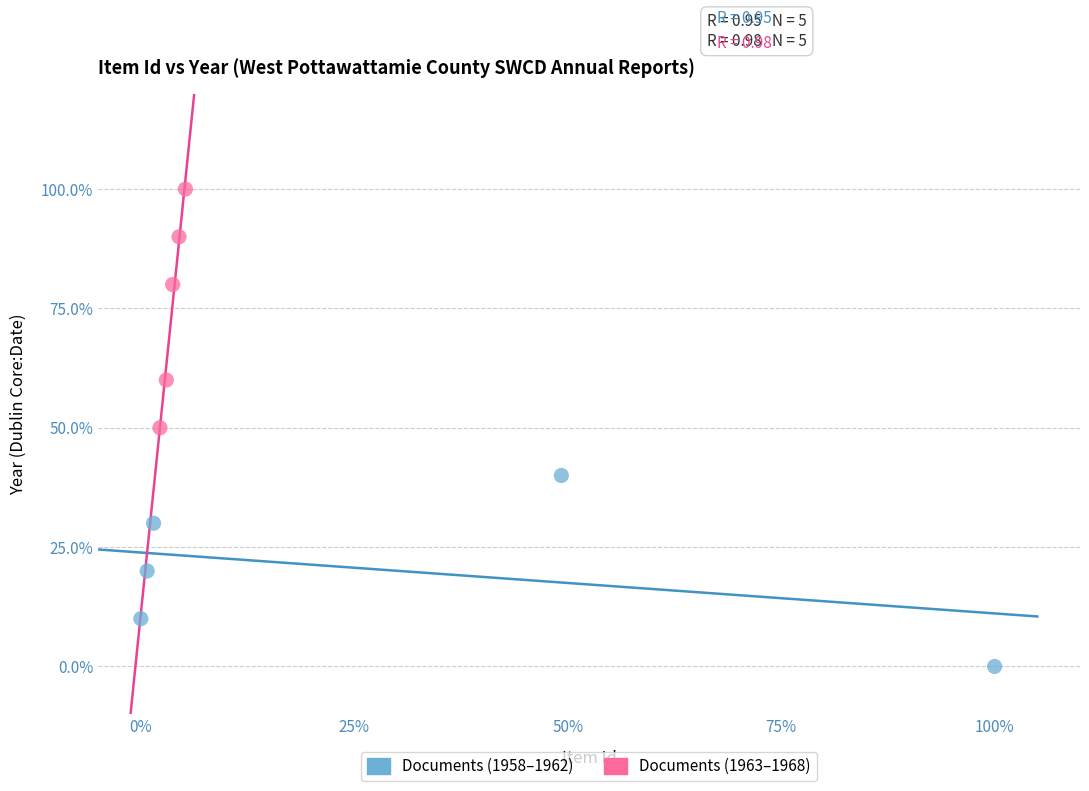

Which series contains the highest Y value?

Documents (1963–1968)